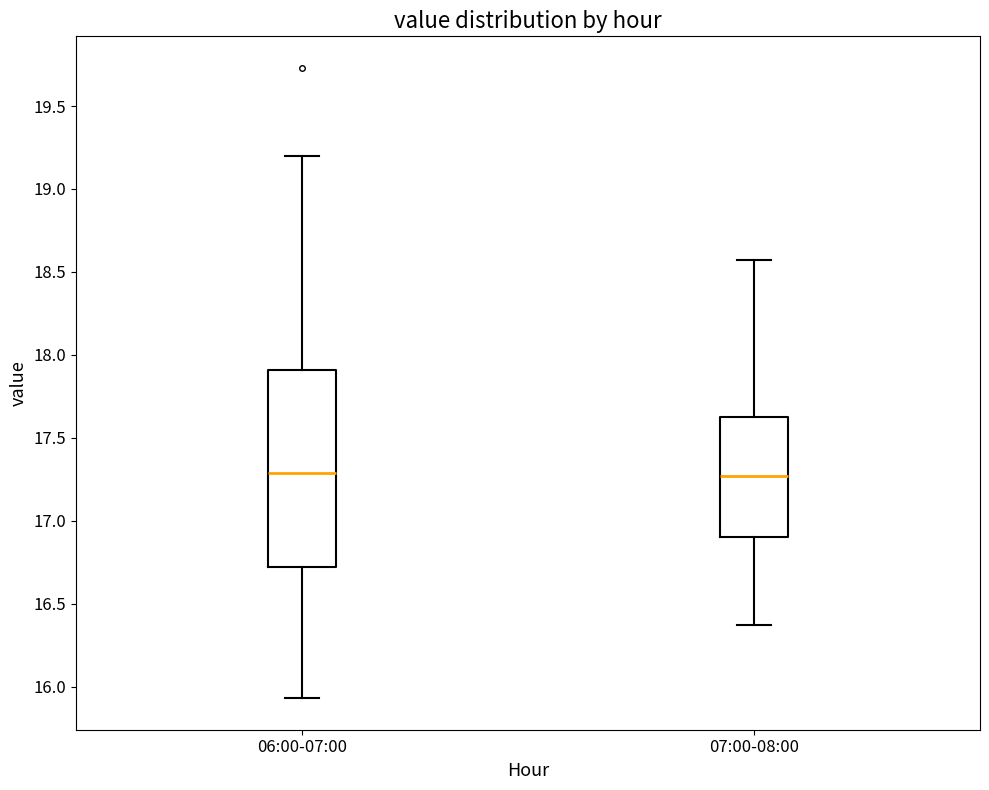

Reading left to right, read every box against the y-axis: the position of its median line, the range the box covers, and the ends of its whiskers. The values are not printed on the chart, so give them approximately, as read against the axis.

06:00-07:00: median 17.30, box 16.70 to 17.90, whiskers 15.95 to 19.20
07:00-08:00: median 17.25, box 16.90 to 17.65, whiskers 16.35 to 18.55